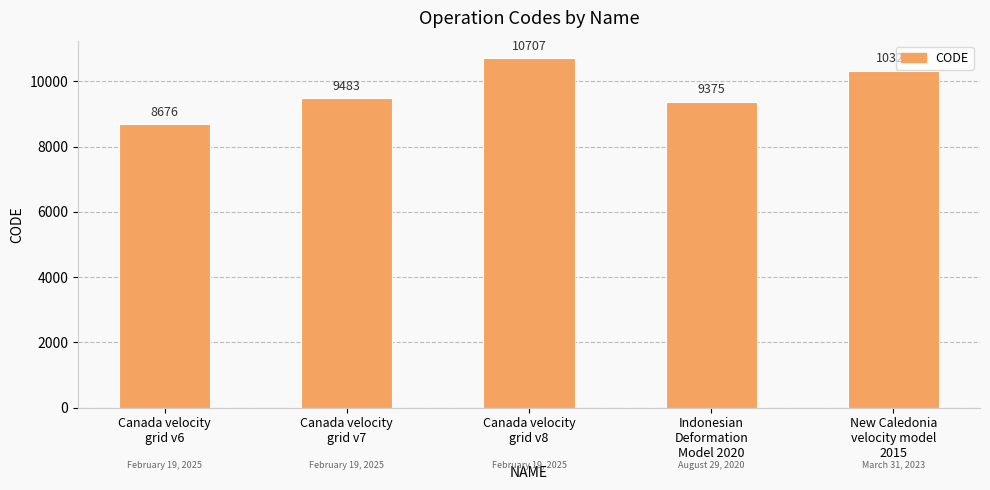

What is the smallest value displayed?

8676